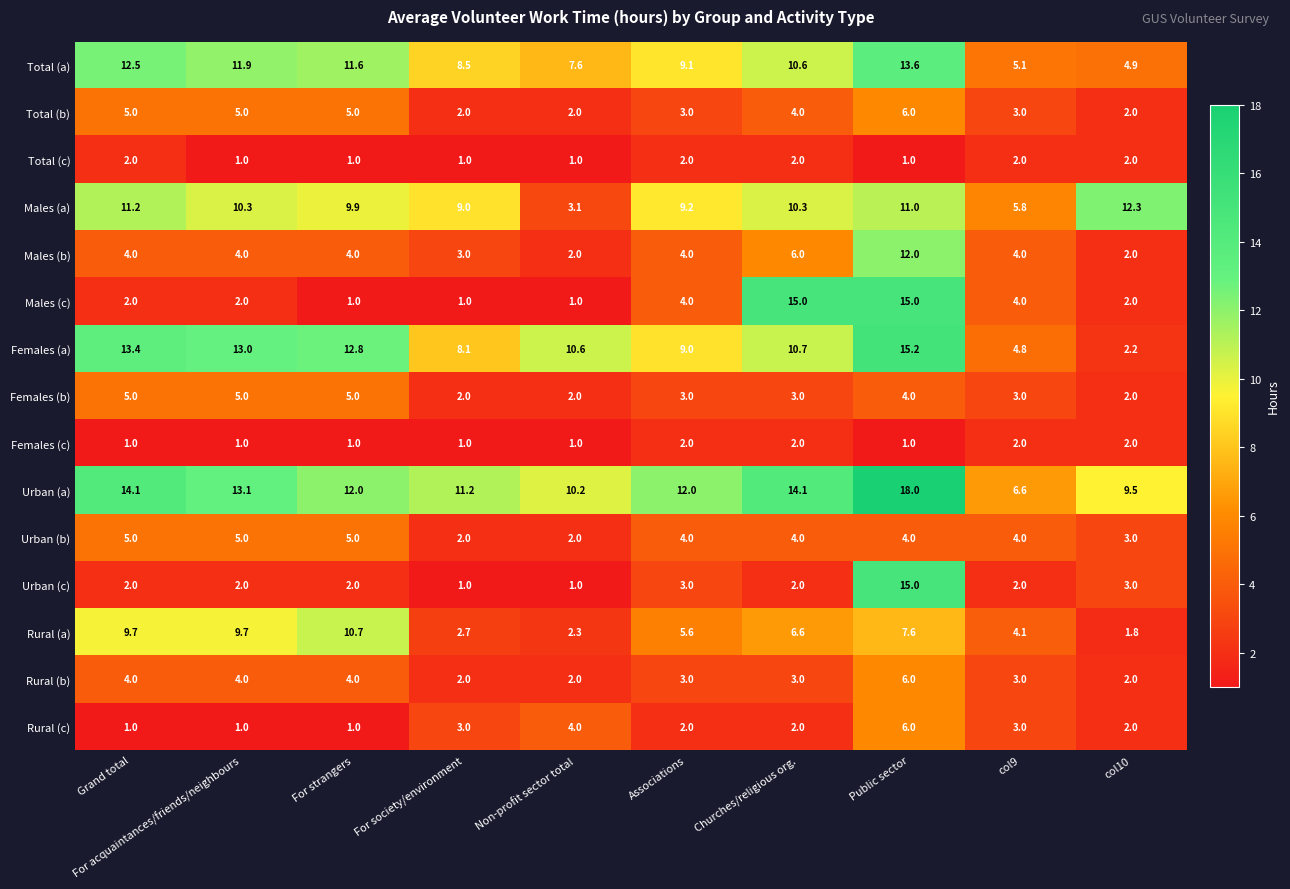

What is the average value of the Males (a) series?

9.2